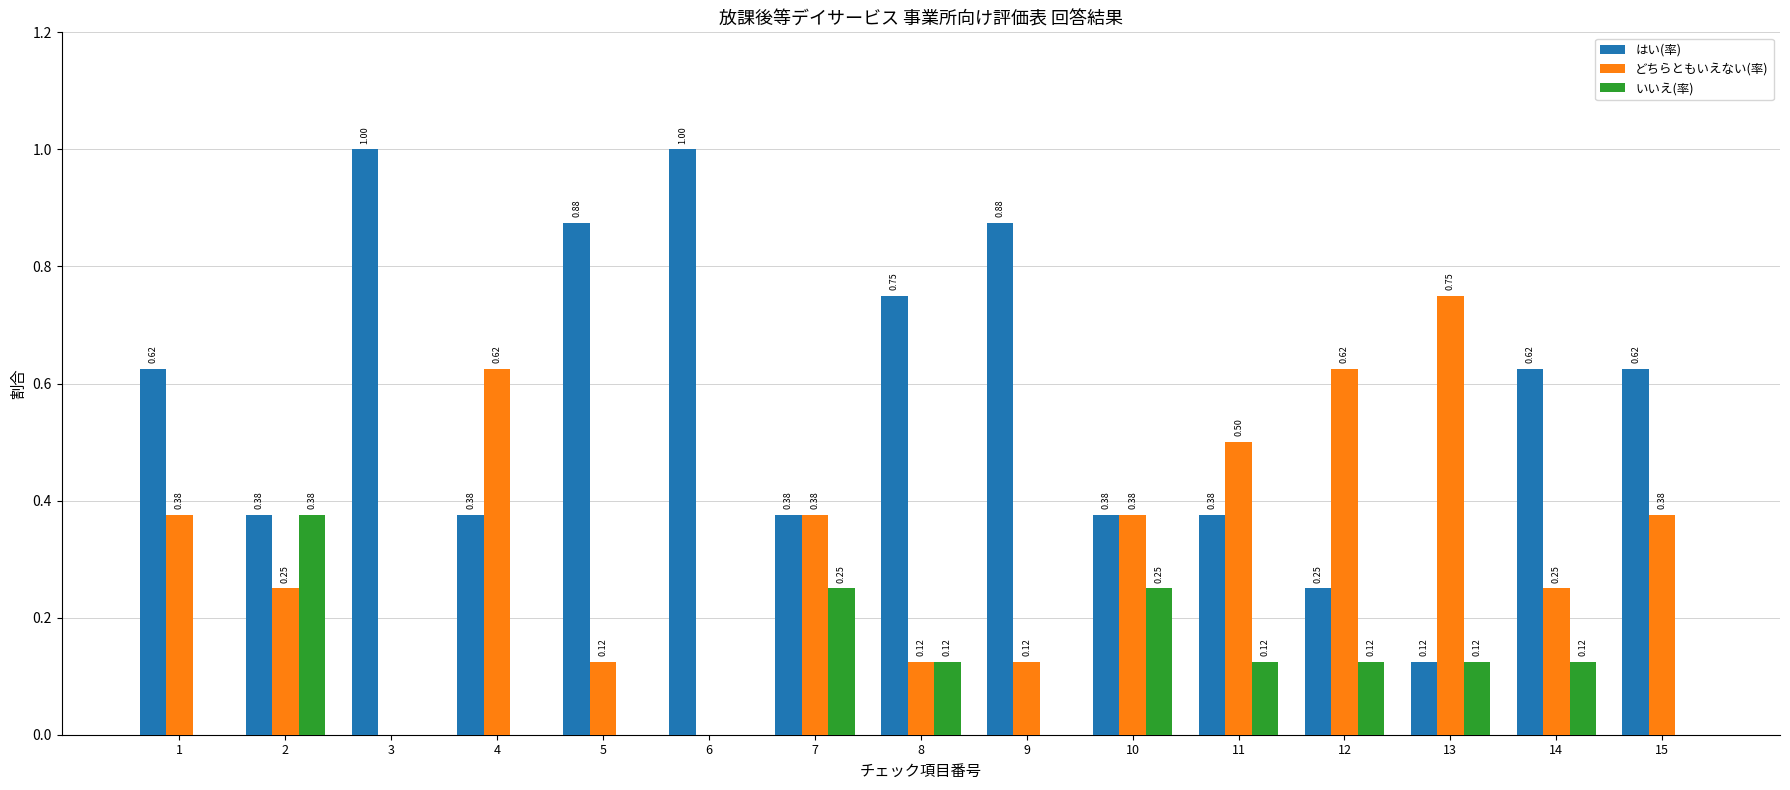

What is the sum of the はい(率) values at 9 and 1?

1.5